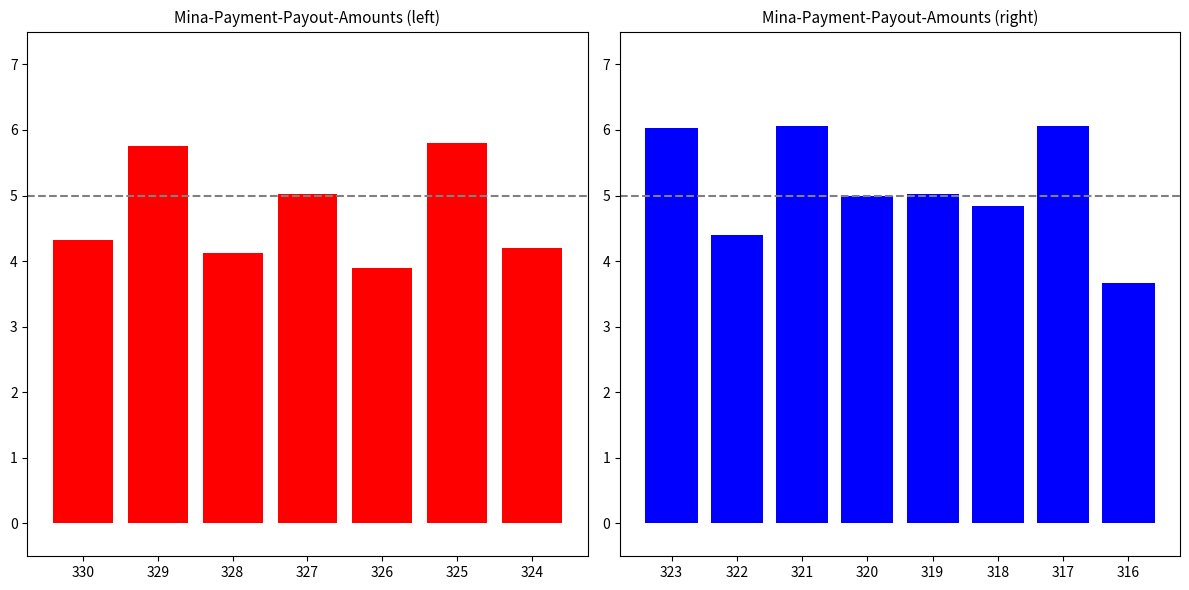

What is the difference between the maximum and minimum values?

2.4